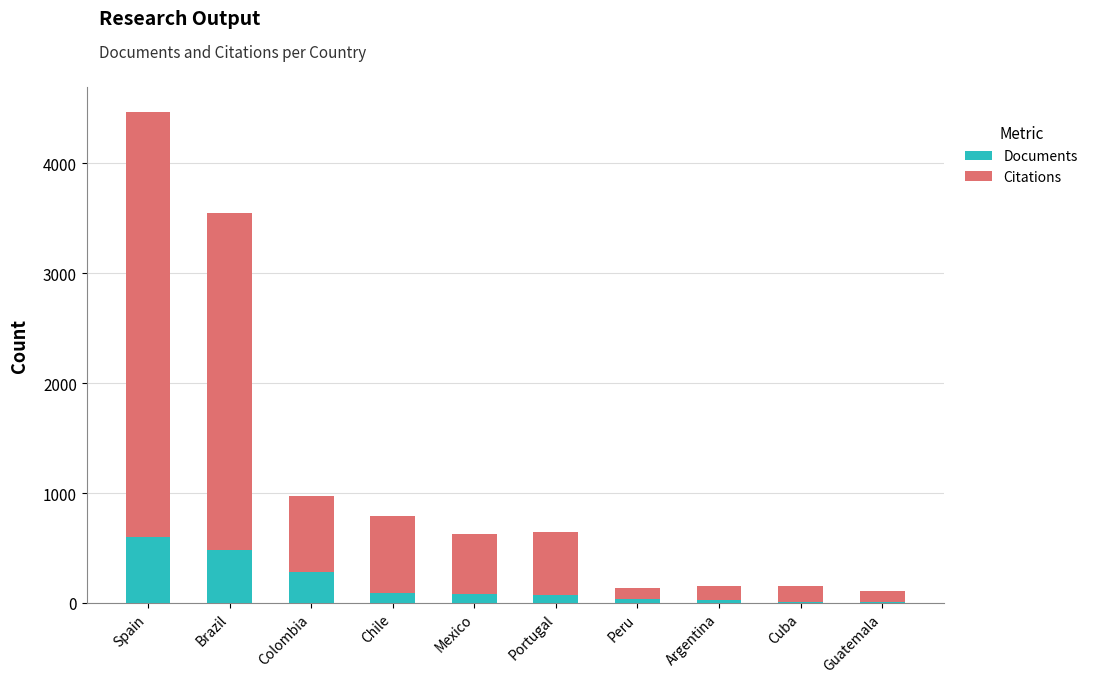

At which category is the sum across all series the highest?

Spain